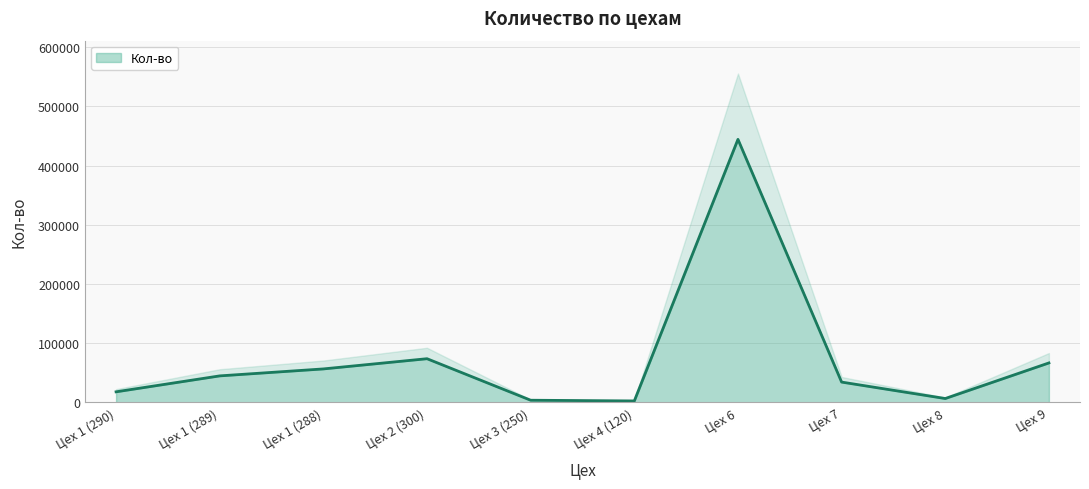

How many interior local valleys (lower than both neighbors) does the data have?

2